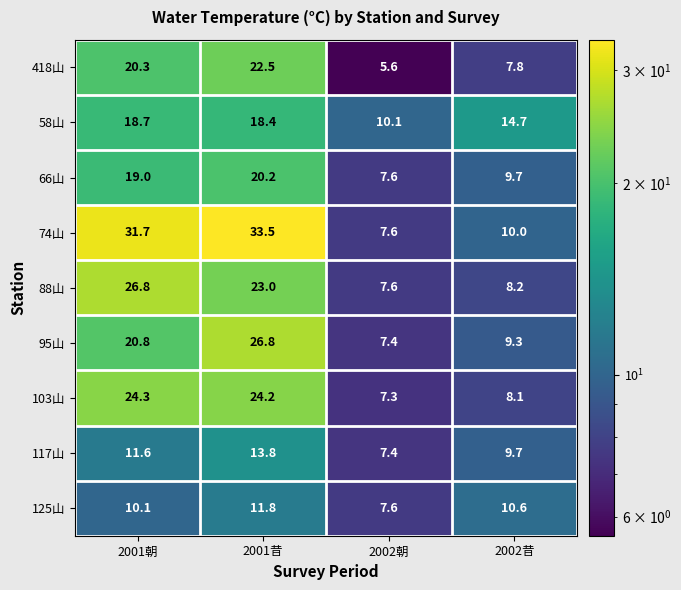

At which label does 74山 reach its peak?

2001昔